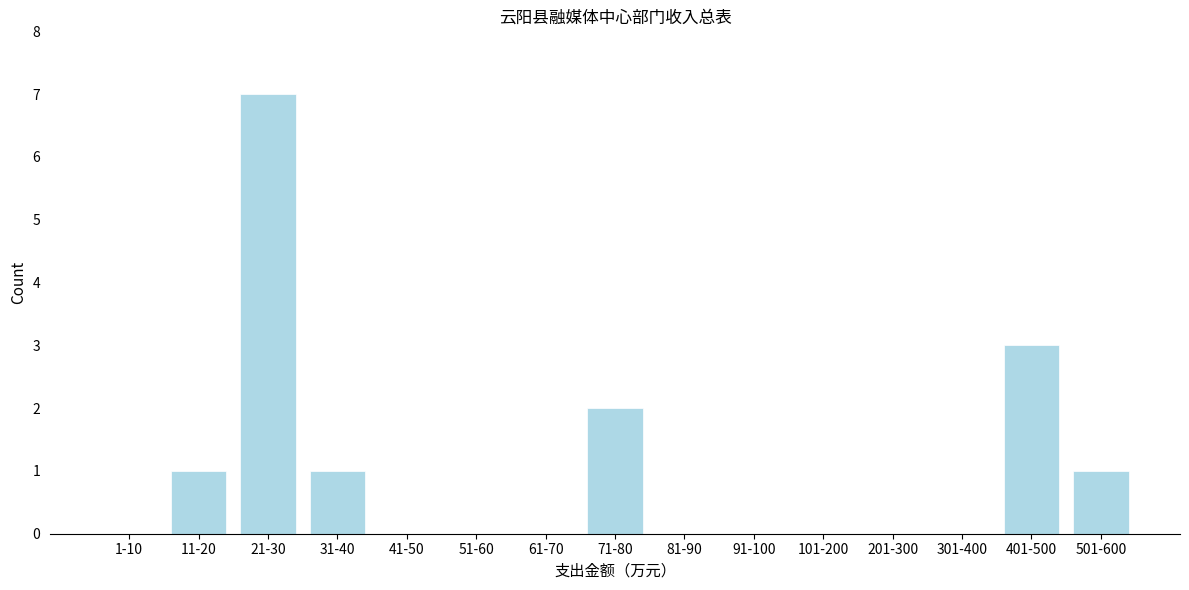

Reading left to right, transcribe all the data shown in this chart.

1-10=0	11-20=1	21-30=7	31-40=1	41-50=0	51-60=0	61-70=0	71-80=2	81-90=0	91-100=0	101-200=0	201-300=0	301-400=0	401-500=3	501-600=1